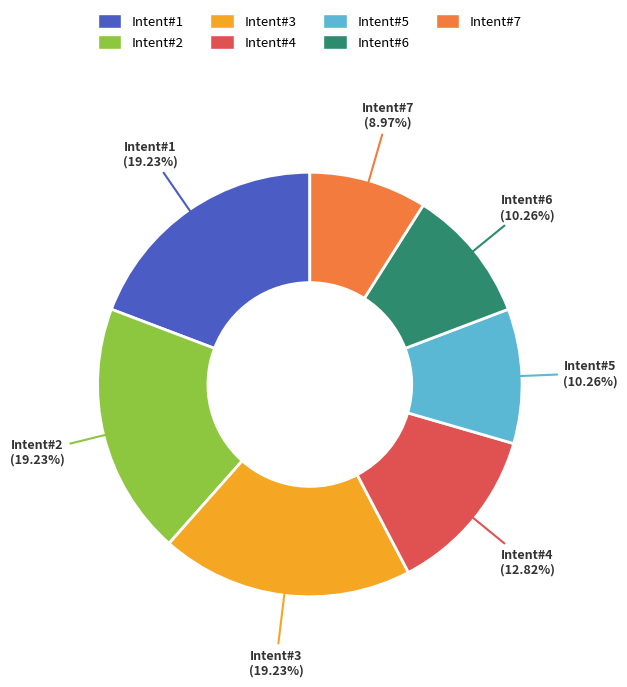

Which slice is the smallest?

Intent#7